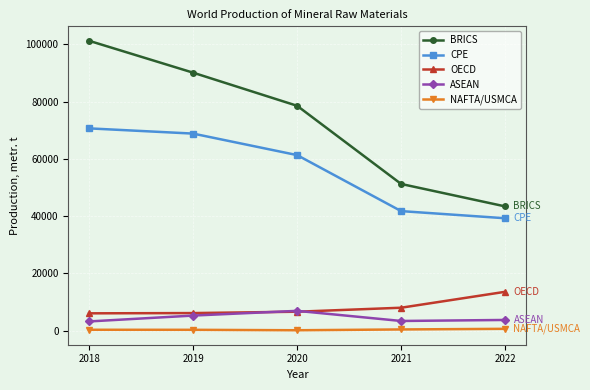

The value of OECD at 2022 is 13566. True or false?

True